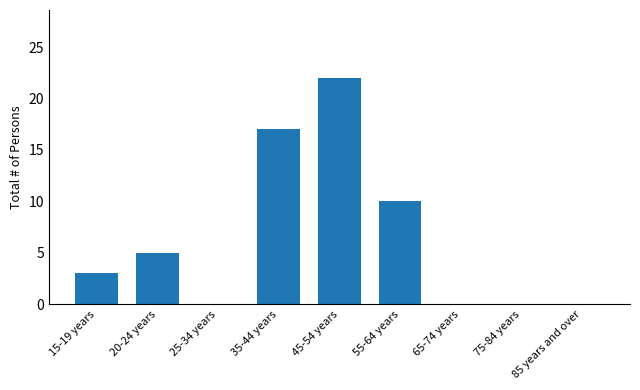

What is the maximum value shown in the chart?

22